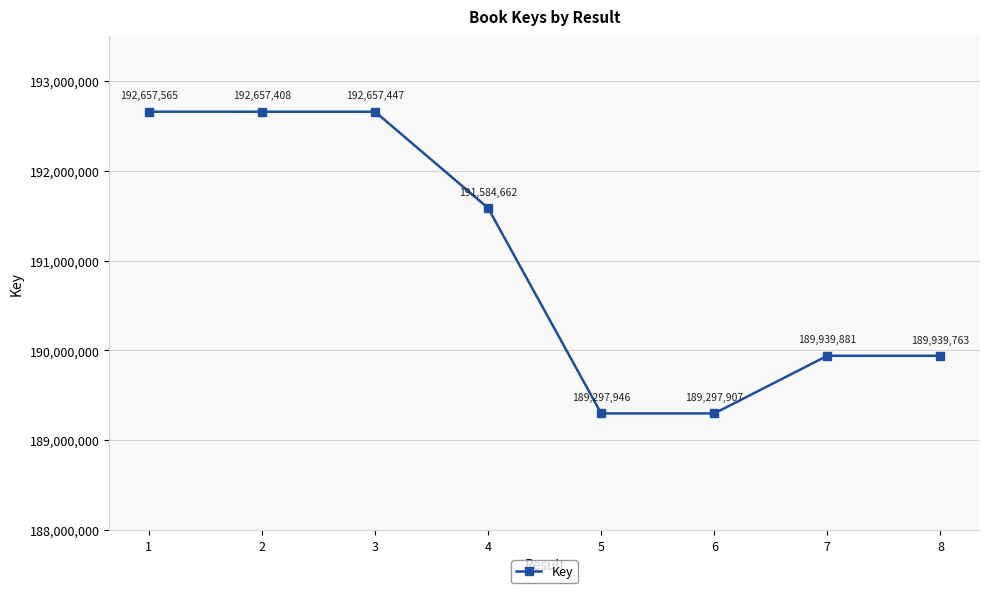

Is it true that the value at 8 is 189939763?

True